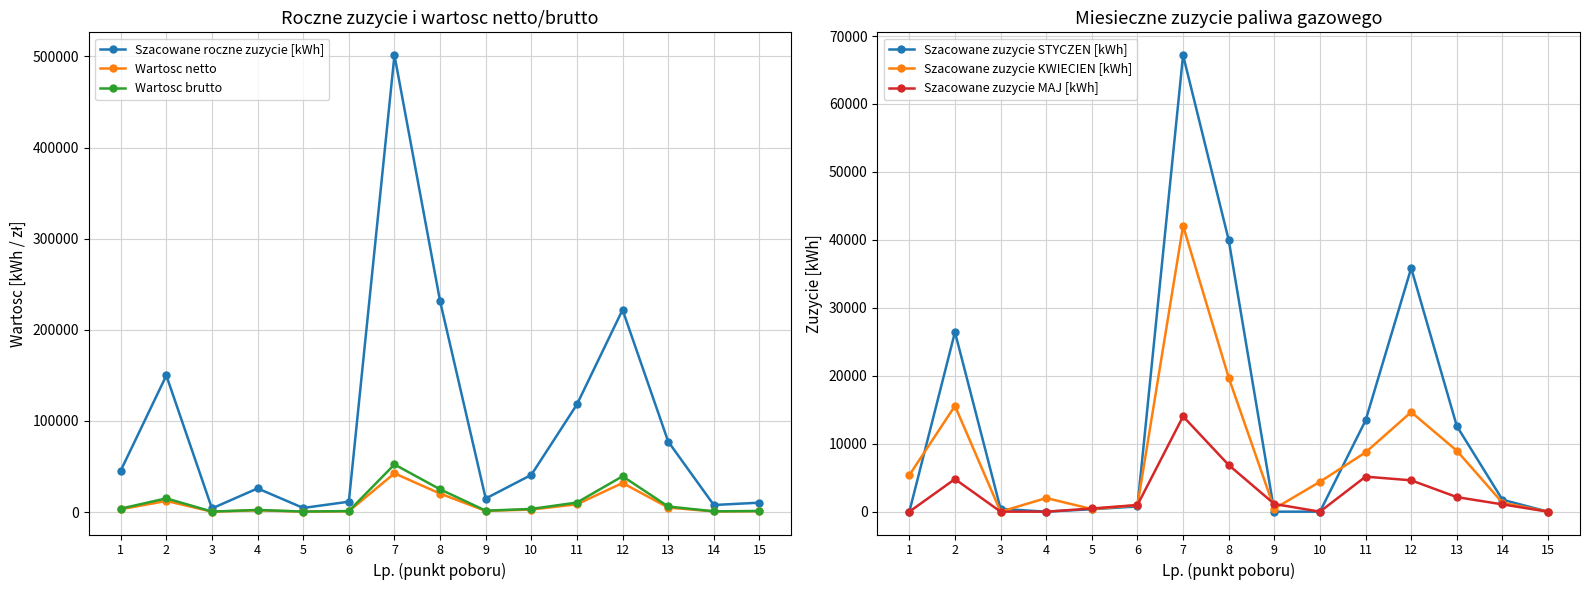

Is this an area chart (filled region under the line)?

No